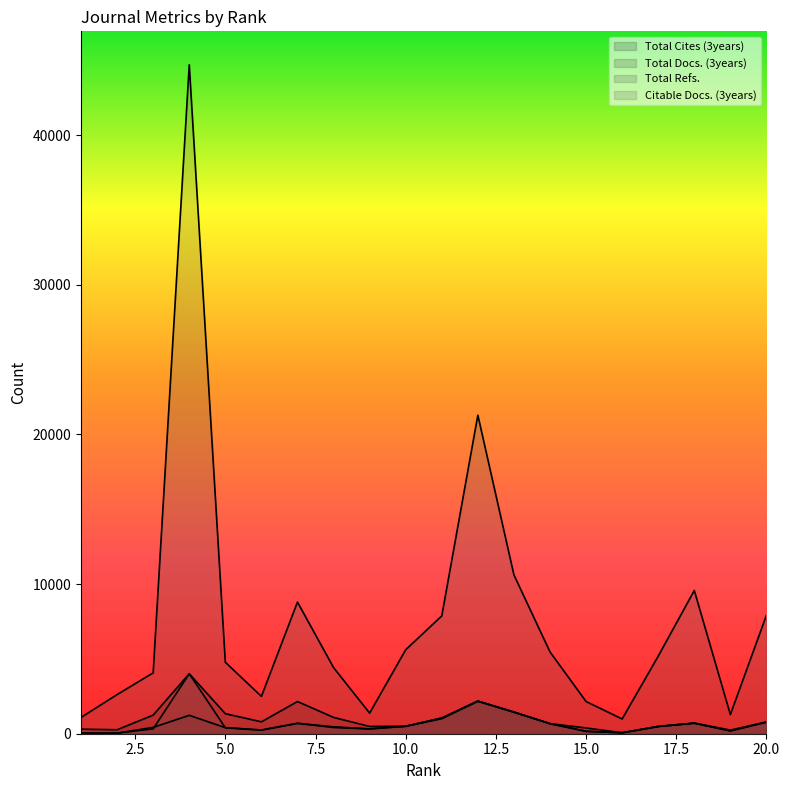

Which series has the largest total across all categories?

Total Refs.